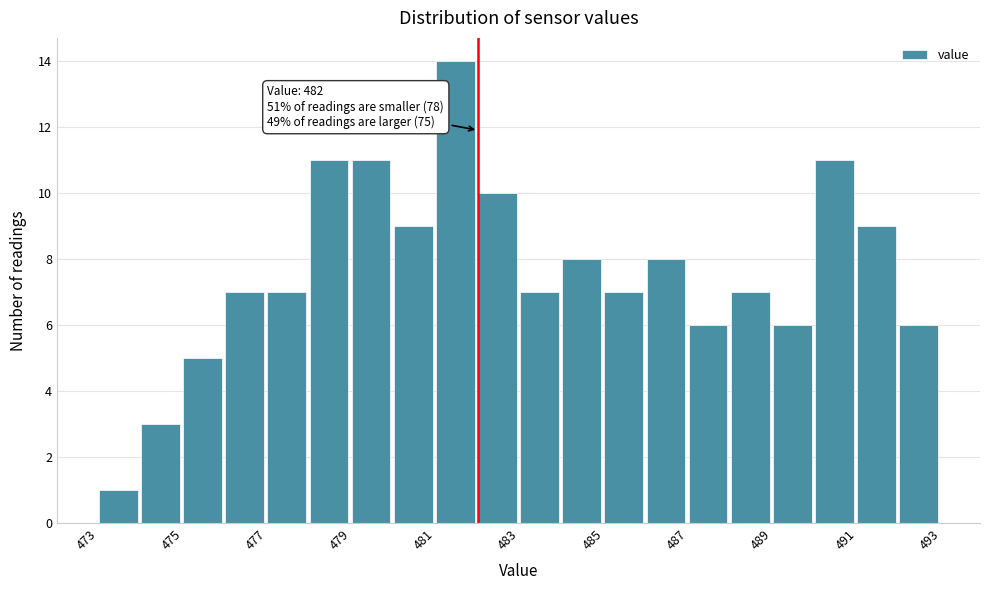

Over which range of the x-axis is the bar tallest?

481 to 482